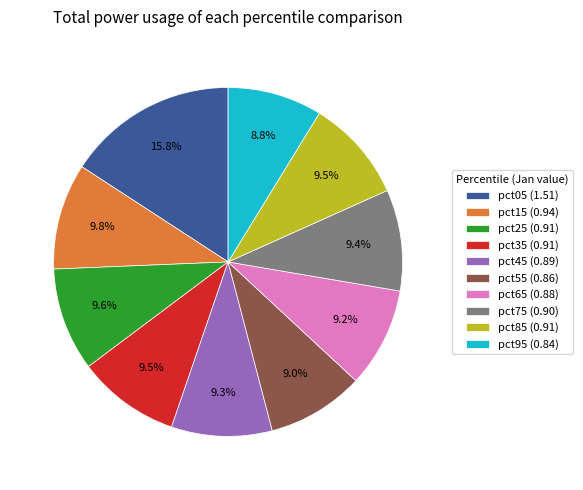

Is pct95 the majority of the pie?

No